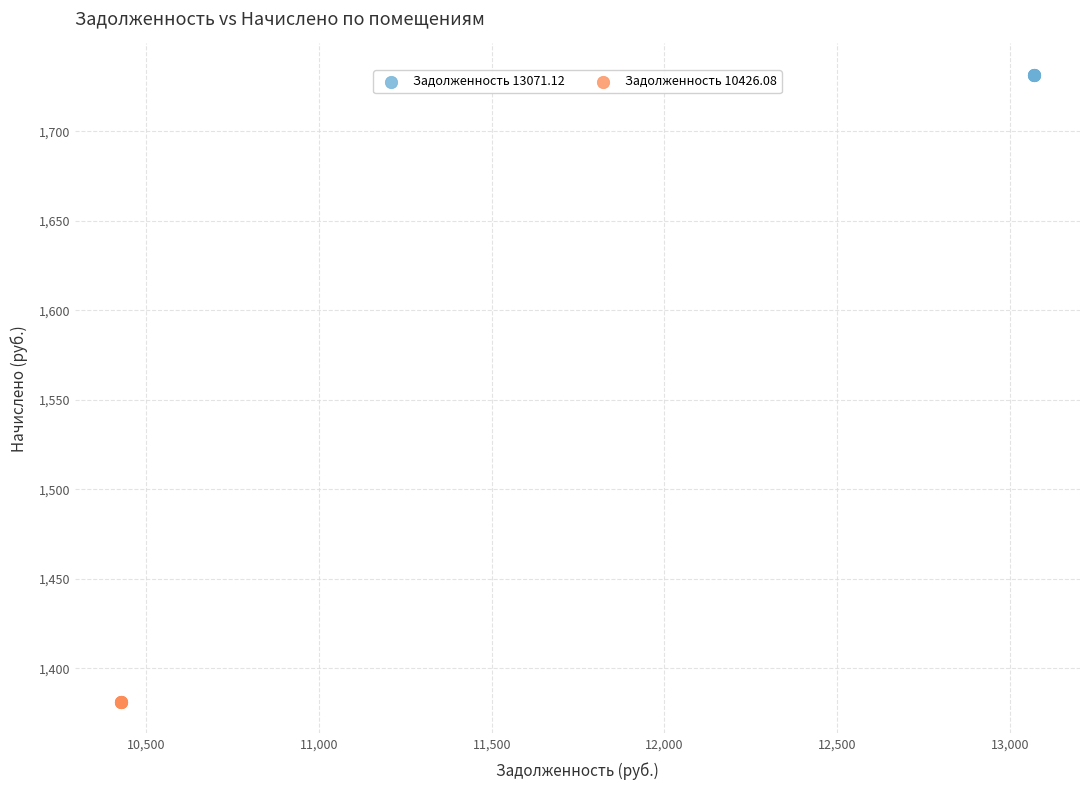

What are all the series names shown in the legend?

Задолженность 13071.12, Задолженность 10426.08